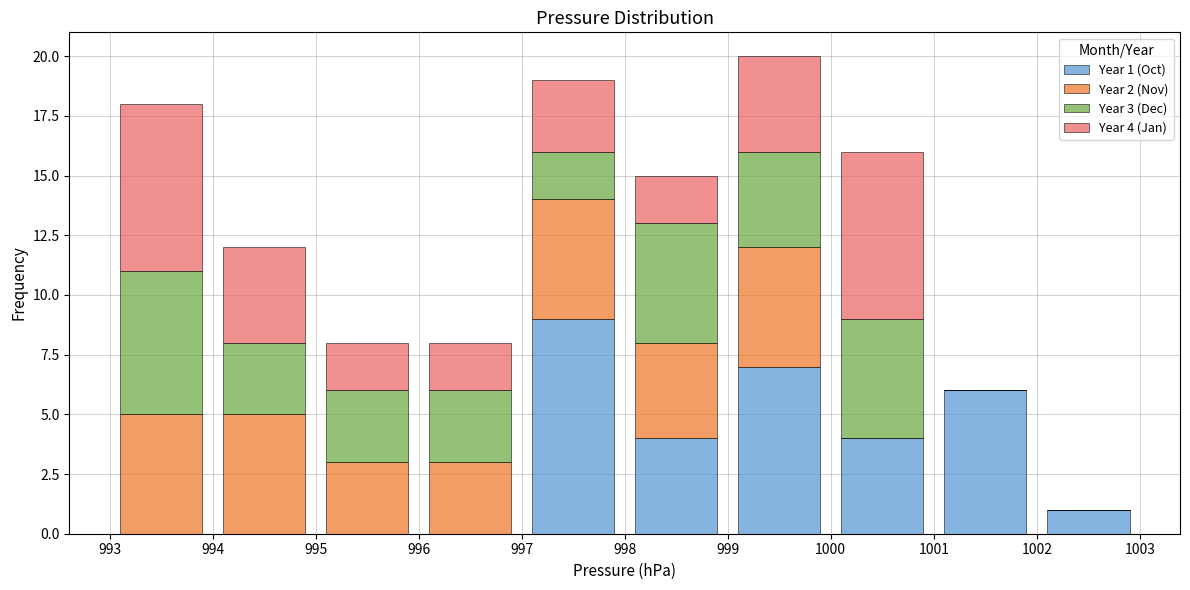

Which series has the largest range (max minus min)?

Year 1 (Oct)